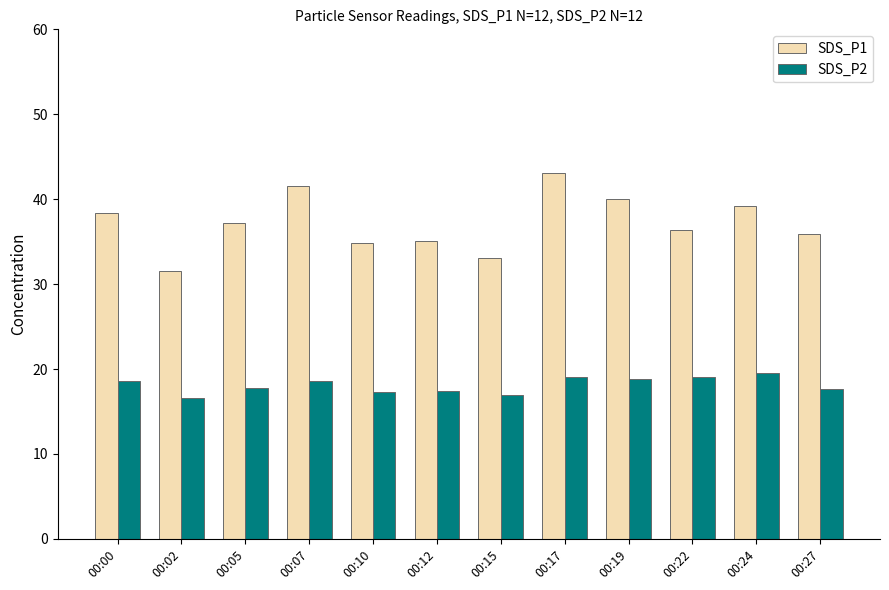

What is the maximum value for SDS_P2?

19.5